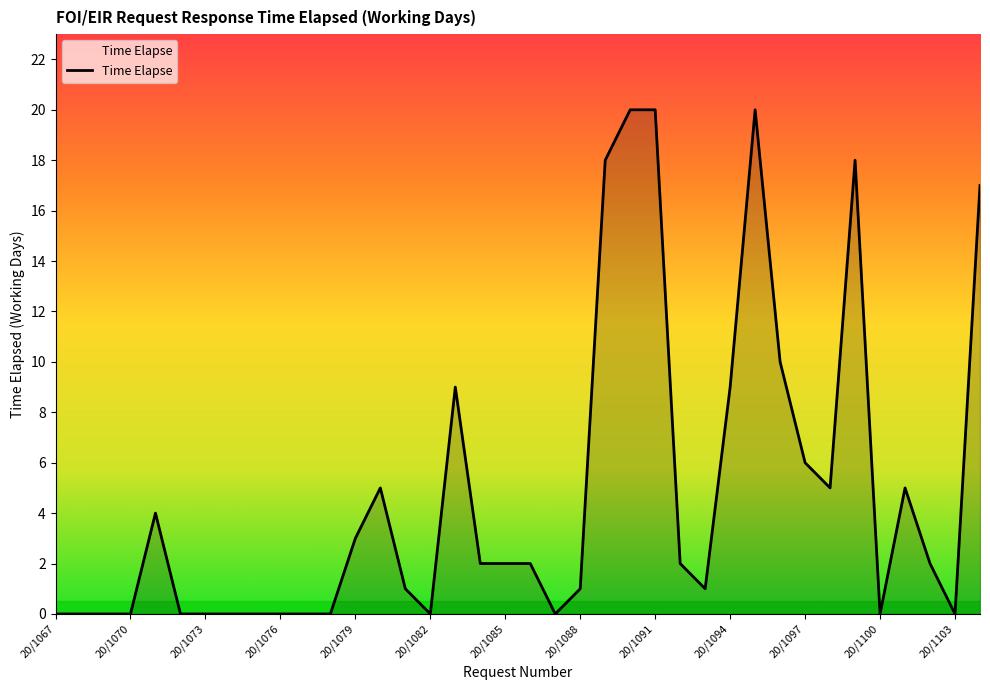

What is the greatest value displayed?

20